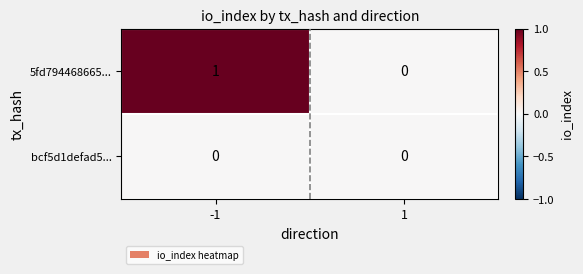

Rank the series by their average value, from highest to lowest.

5fd794468665..., bcf5d1defad5...